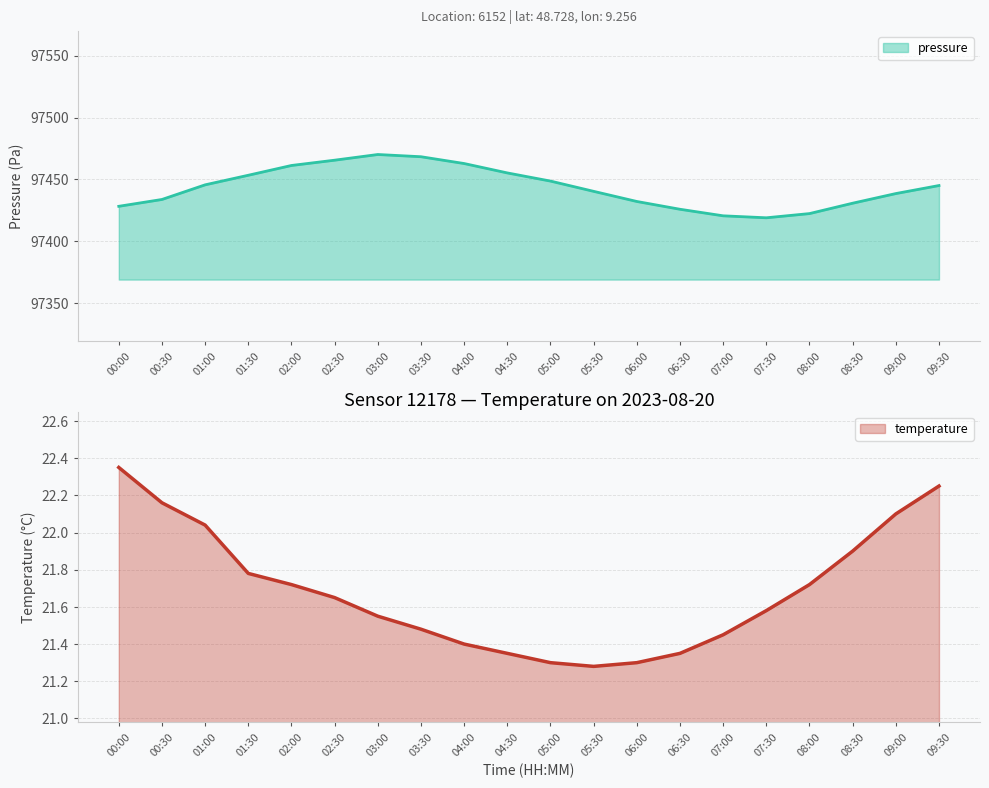

True or false: temperature and pressure intersect in this chart.

False